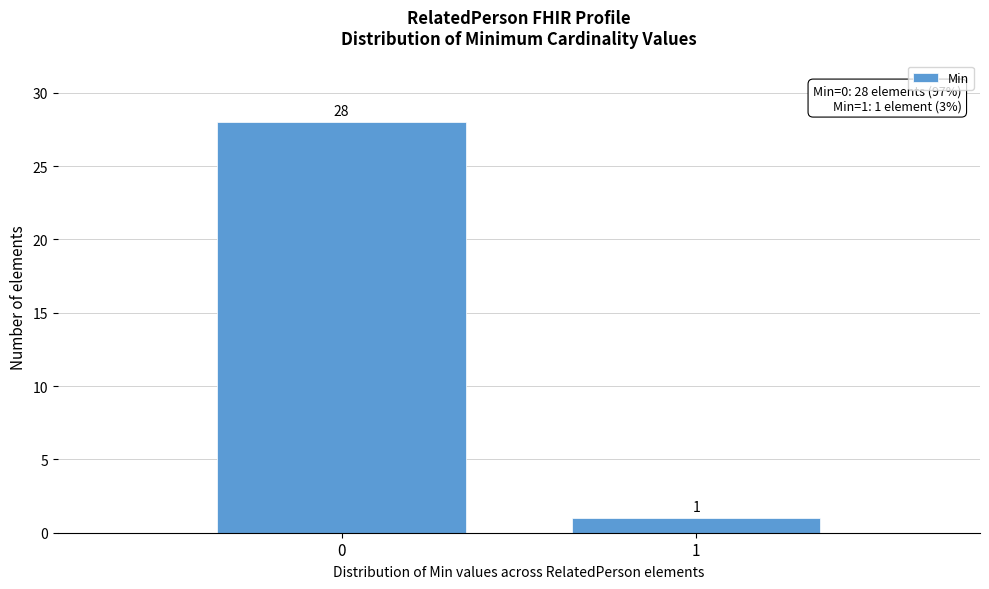

Reading right to left, what are all the values shown in this chart?

1=1	0=28